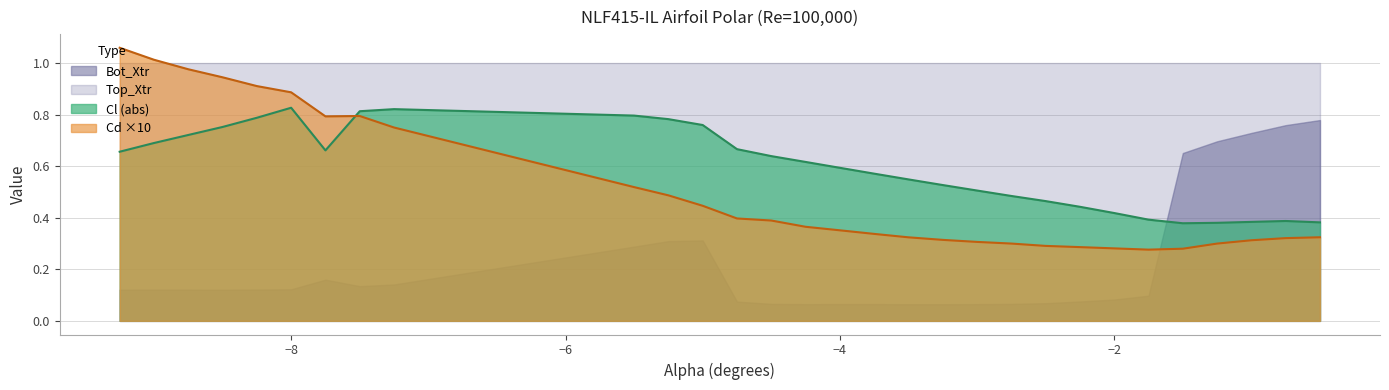

Which has a higher value, -8.25 or -1.25?

-8.25